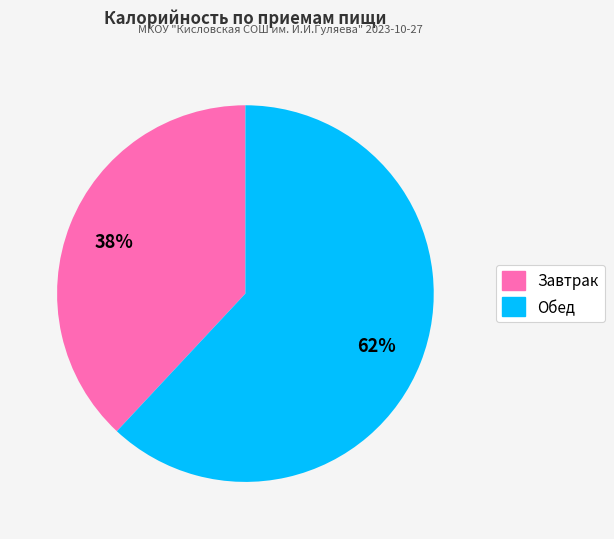

Does any single category account for the majority?

Yes